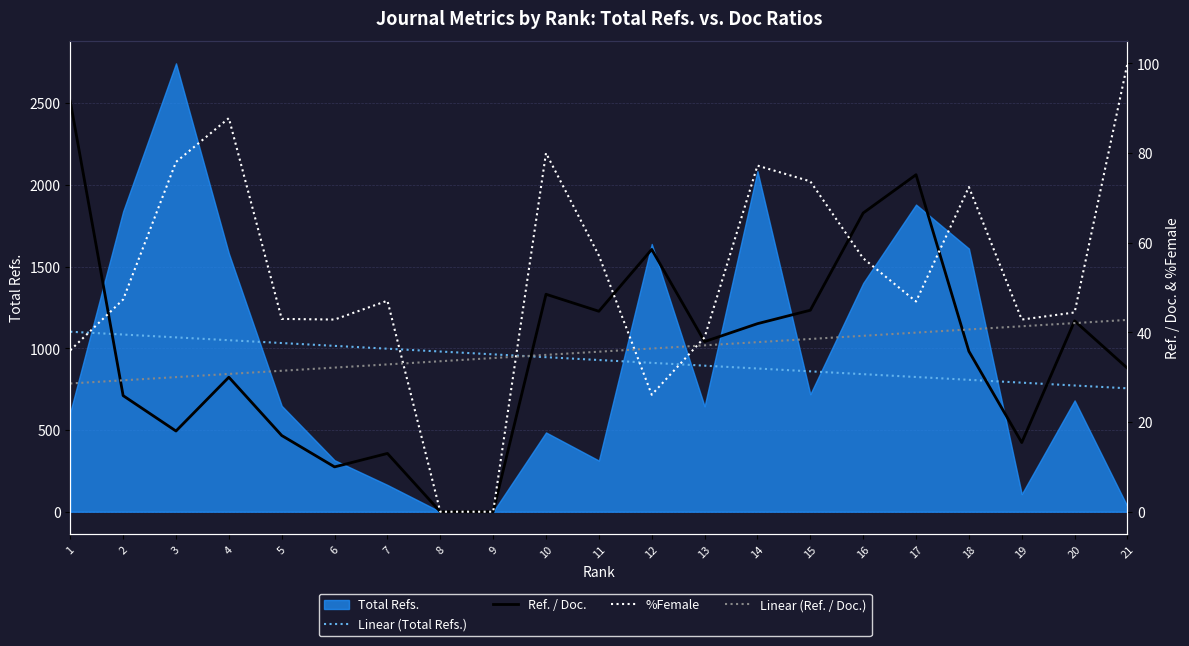

Rank the series at 8 from highest to lowest value.

Linear (Total Refs.), Linear (Ref. / Doc.), Ref. / Doc., %Female